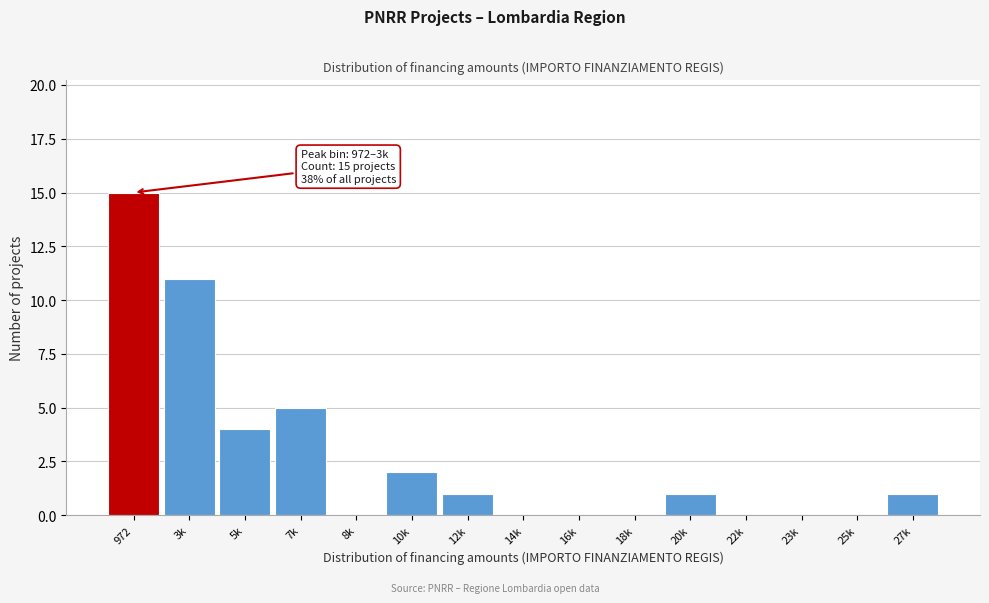

Reading left to right, extract all data points from this chart.

972=15	3k=11	5k=4	7k=5	8k=0	10k=2	12k=1	14k=0	16k=0	18k=0	20k=1	22k=0	23k=0	25k=0	27k=1